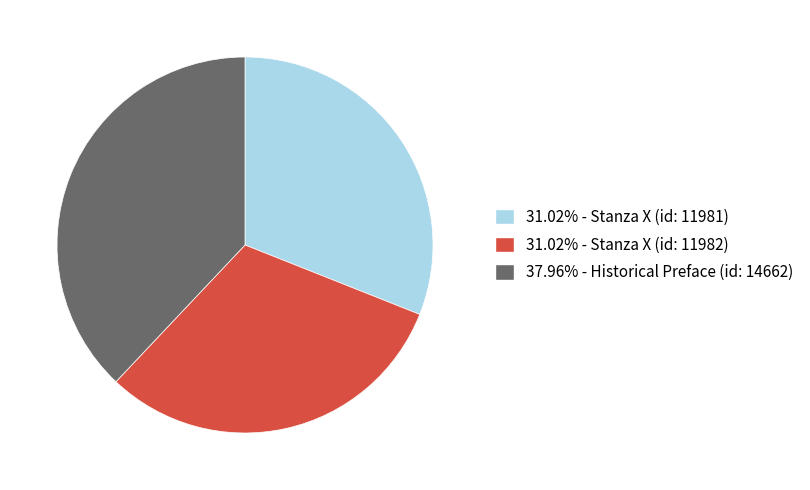

Is there a majority slice in this chart?

No